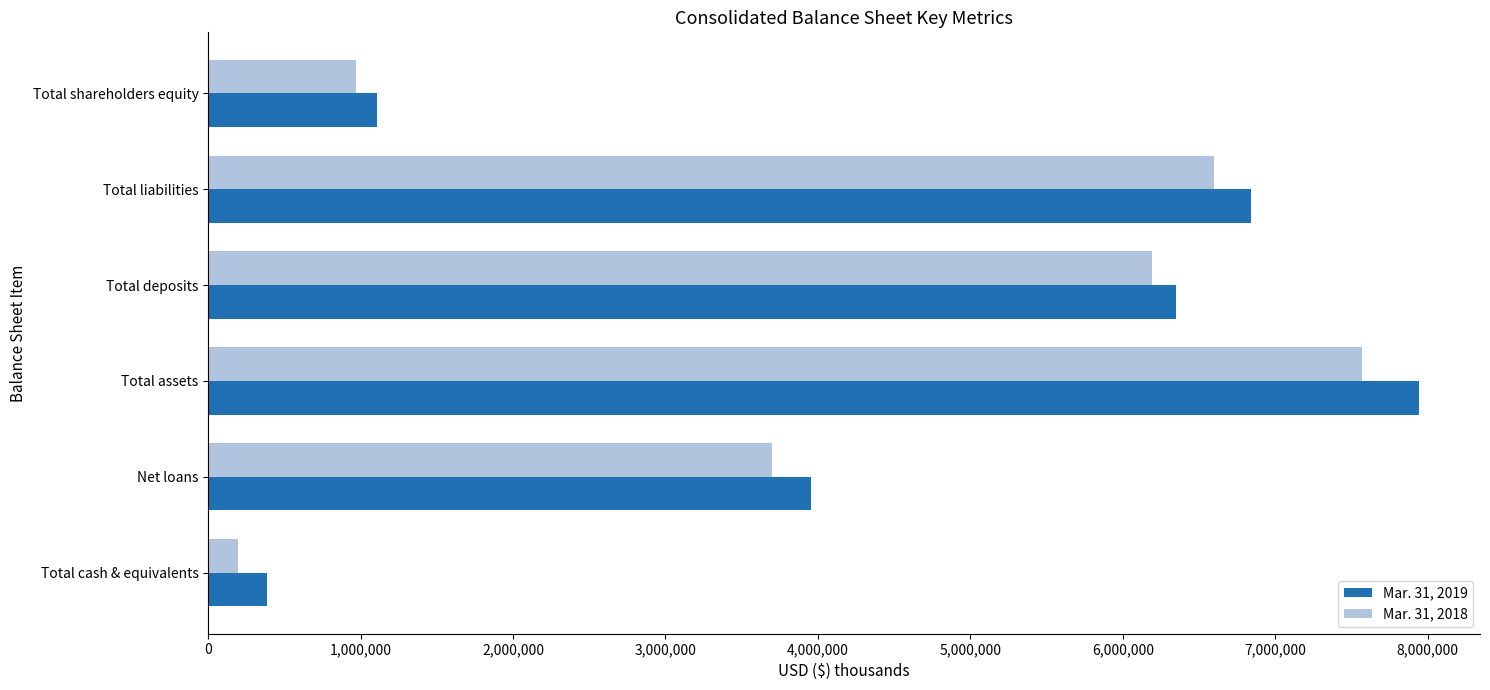

List the series in order of their overall mean, lowest first.

Mar. 31, 2018, Mar. 31, 2019